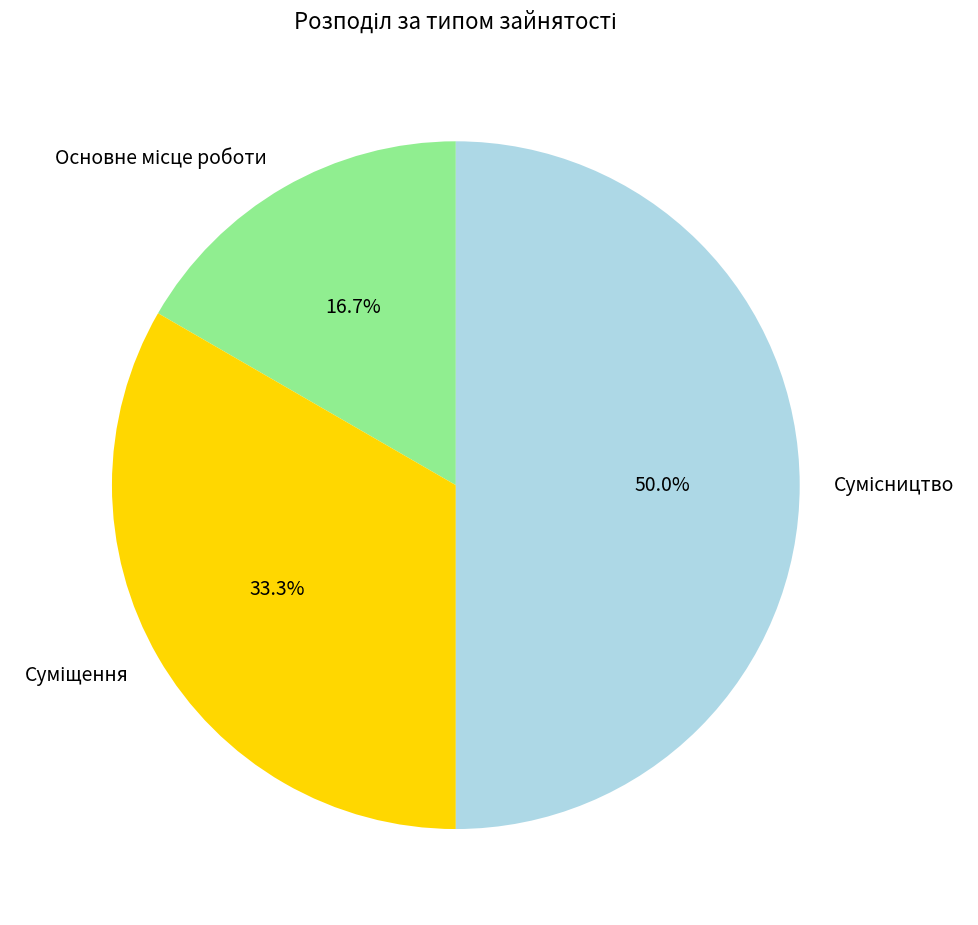

To the nearest percent, what percentage of the pie is Сумісництво?

50%